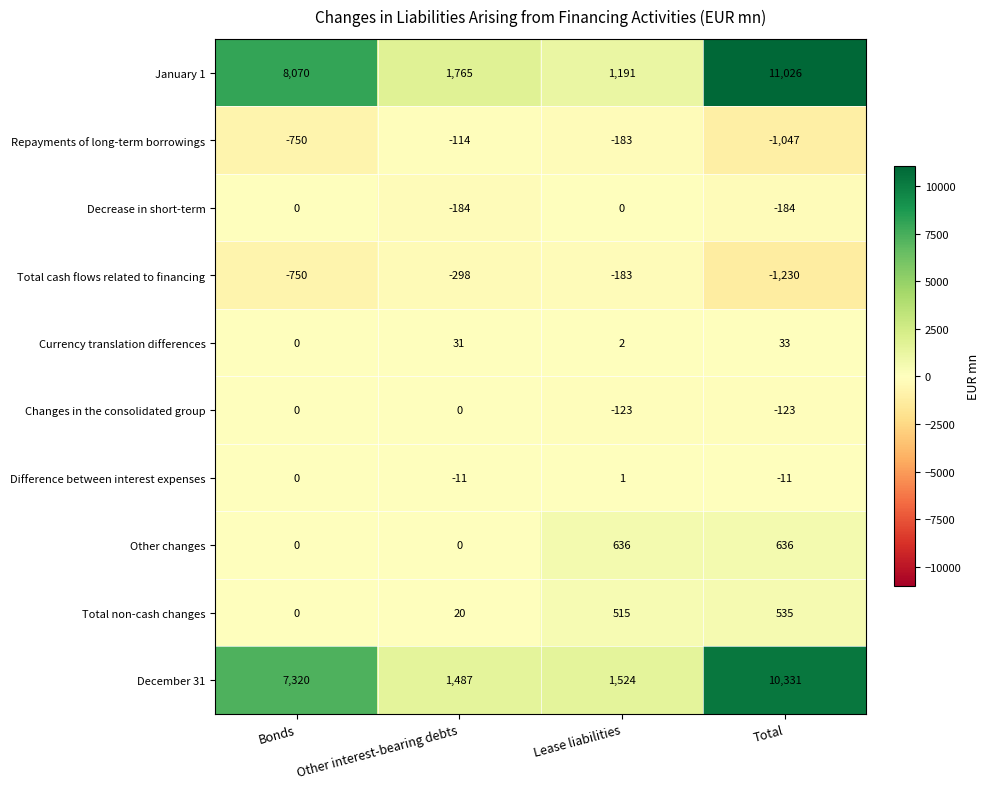

What is the average value of the Difference between interest expenses series?

-5